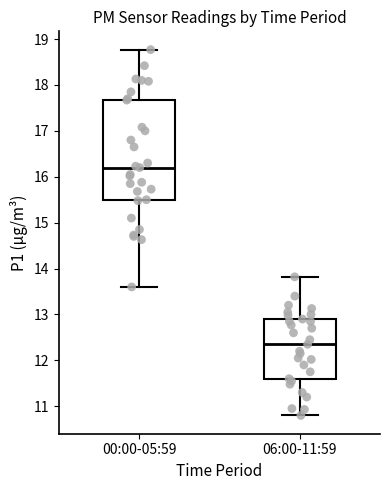

Reading left to right, read every box against the y-axis: the position of its median line, the range the box covers, and the ends of its whiskers. The values are not printed on the chart, so give them approximately, as read against the axis.

00:00-05:59: median 16.2, box 15.5 to 17.7, whiskers 13.6 to 18.8
06:00-11:59: median 12.4, box 11.6 to 12.9, whiskers 10.8 to 13.8